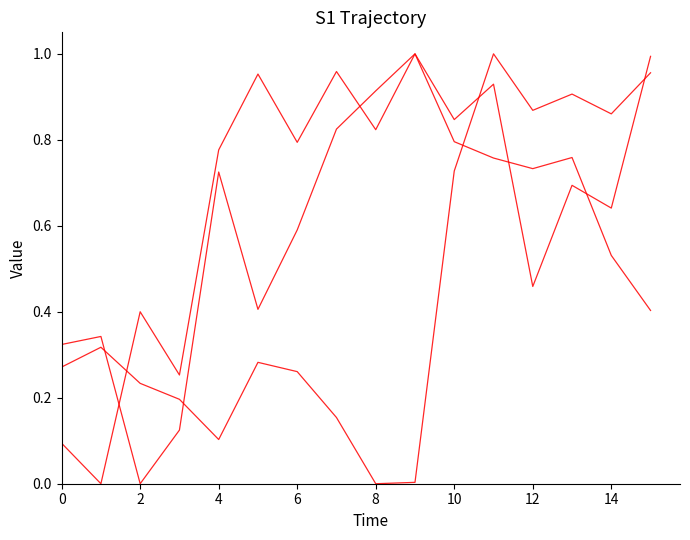

How many lines are shown in the chart?

3